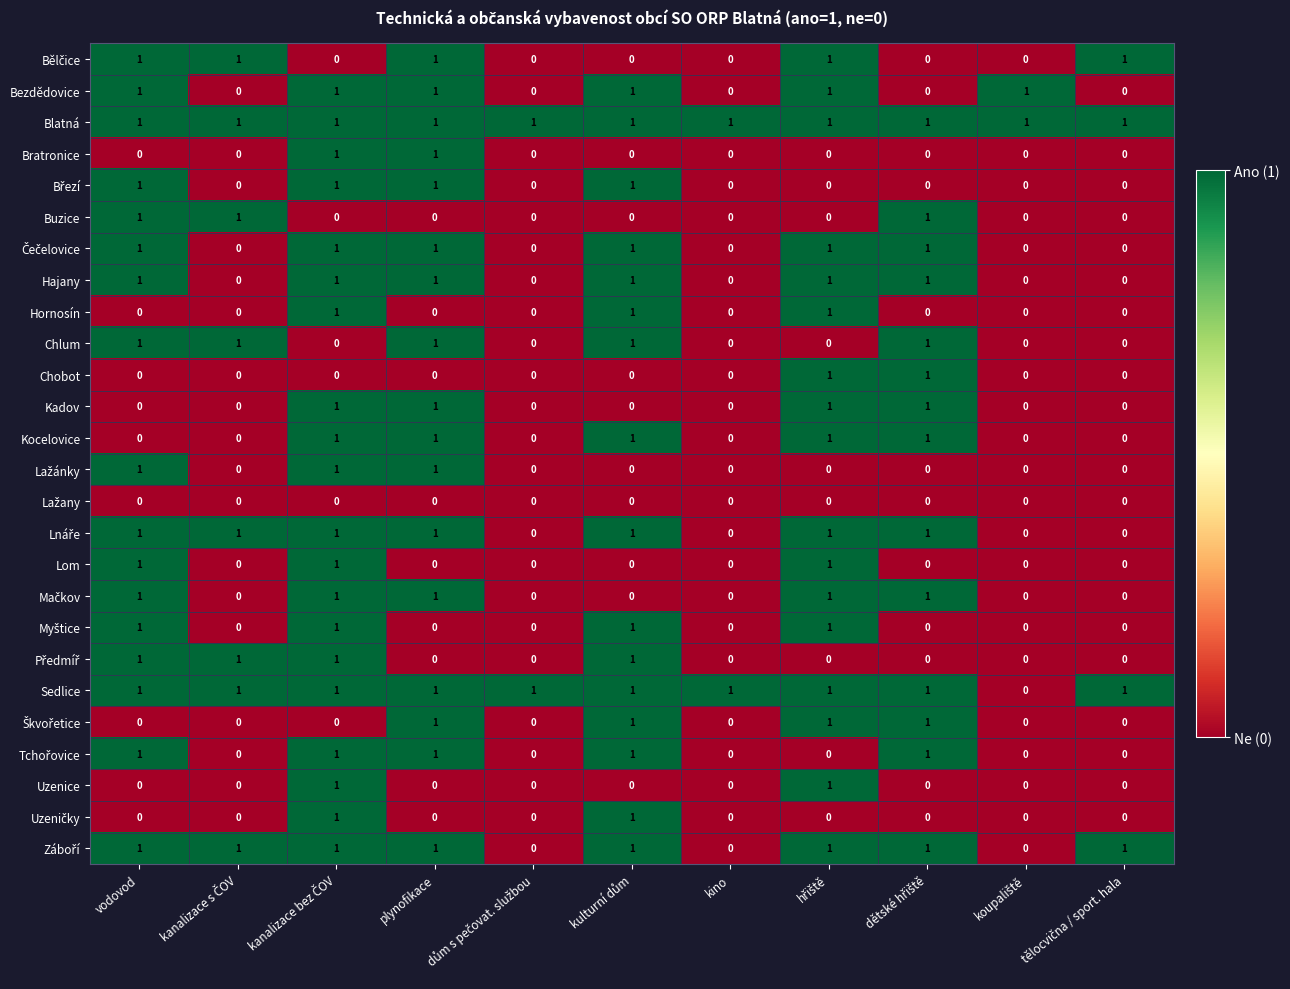

At how many categories does at least one series exceed 0?

11